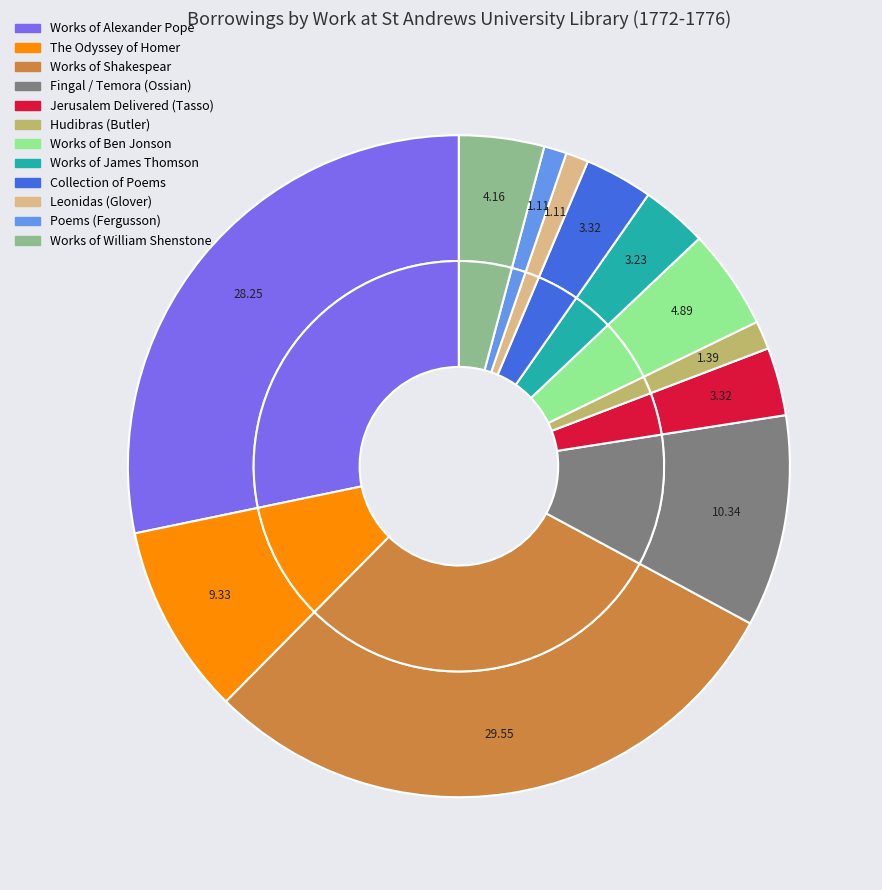

True or false: Collection of Poems accounts for 1% of the total.

False